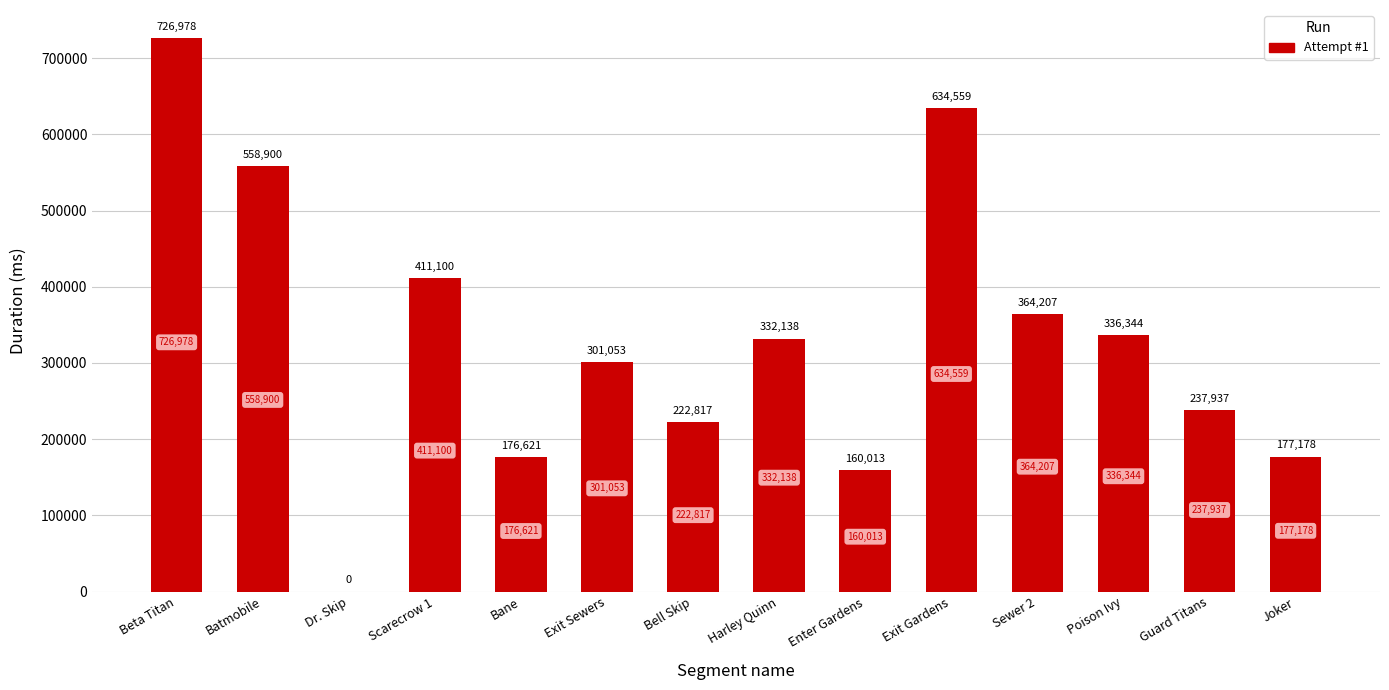

What is the sum of all values?

4639845